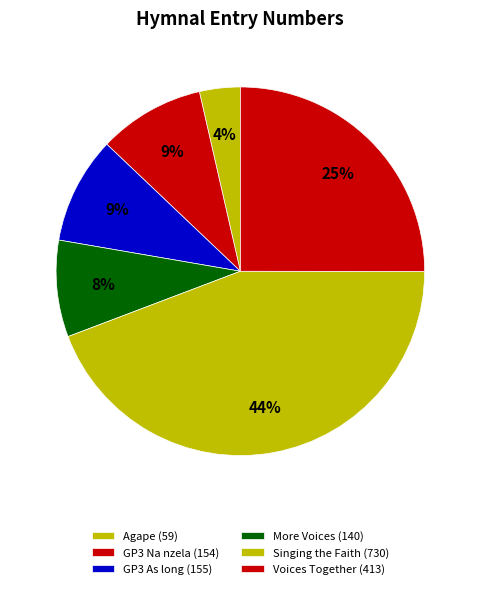

Count the number of slices in the pie.

6